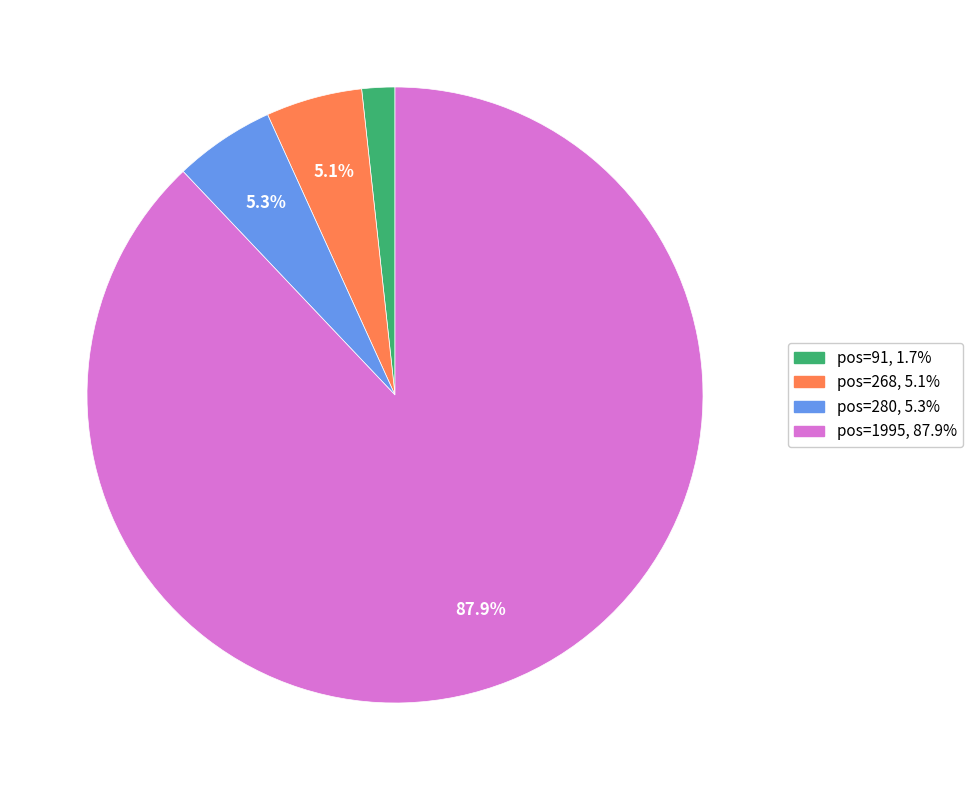

How many slices are in this pie chart?

4